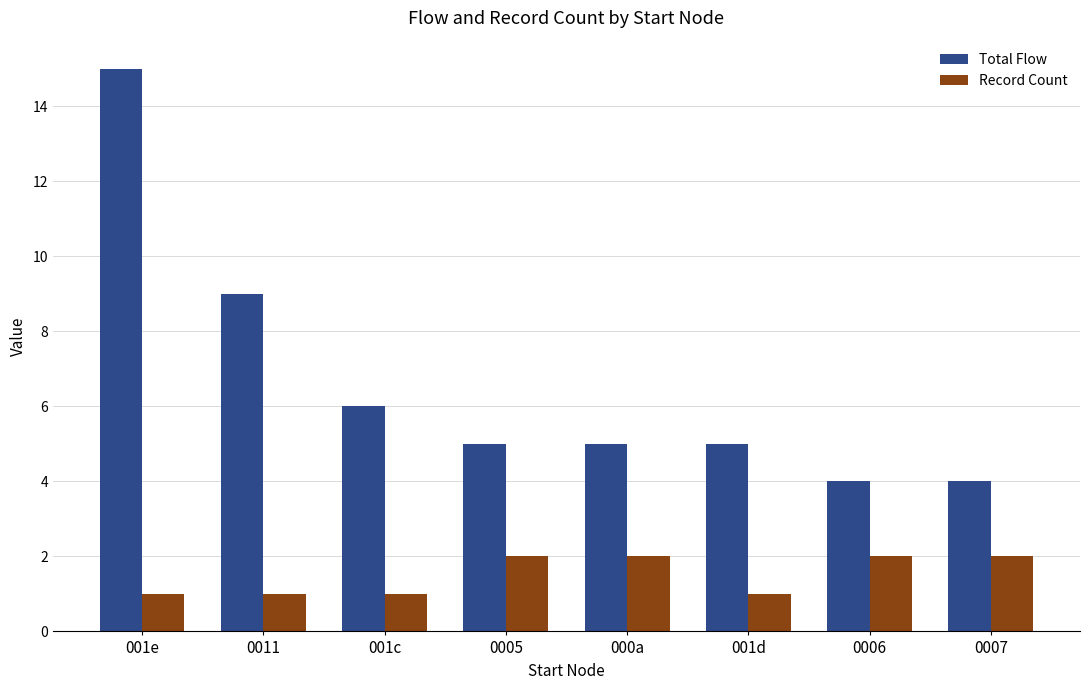

What are all the series names shown in the legend?

Total Flow, Record Count